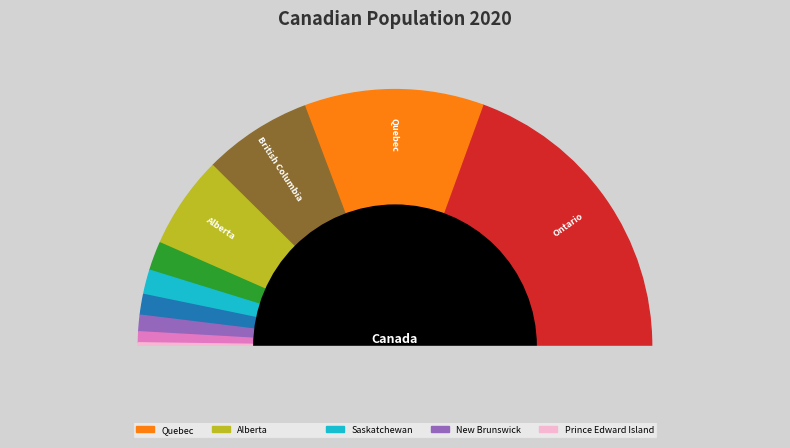

Count the number of slices in the pie.

10